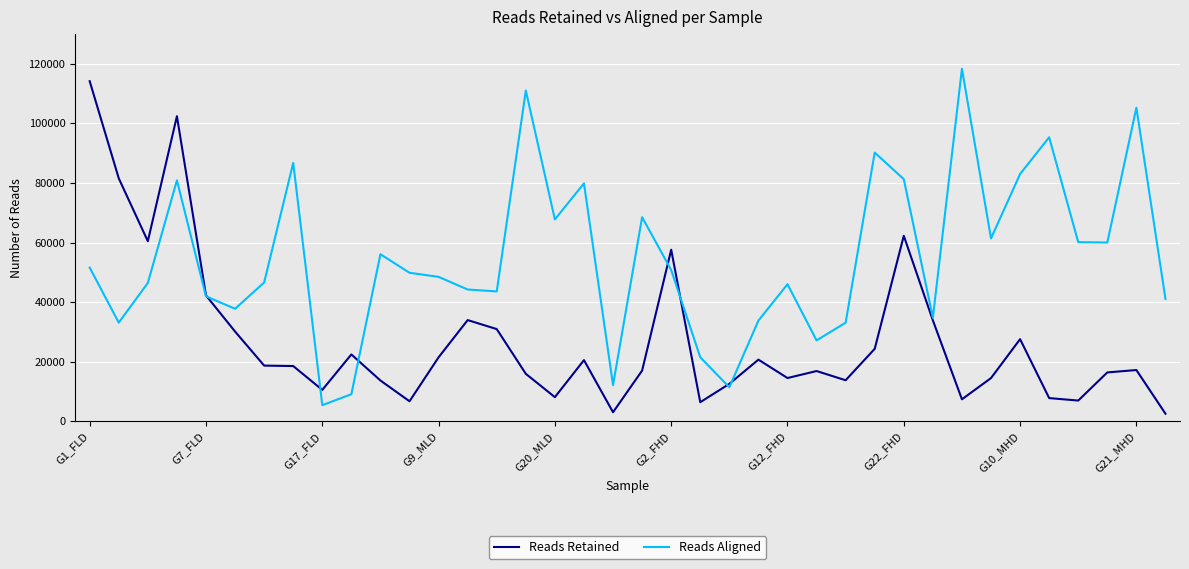

What is the greatest value displayed?

118330